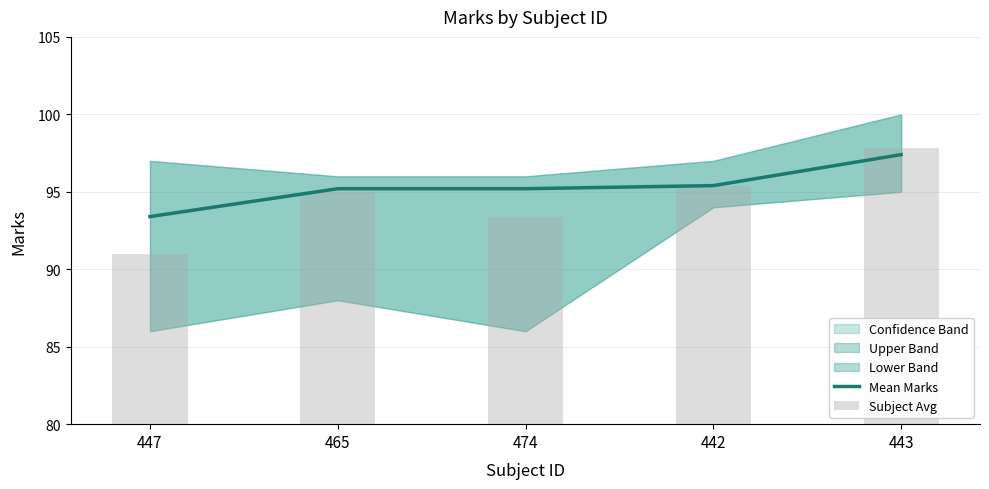

How many groups of bars are there?

5